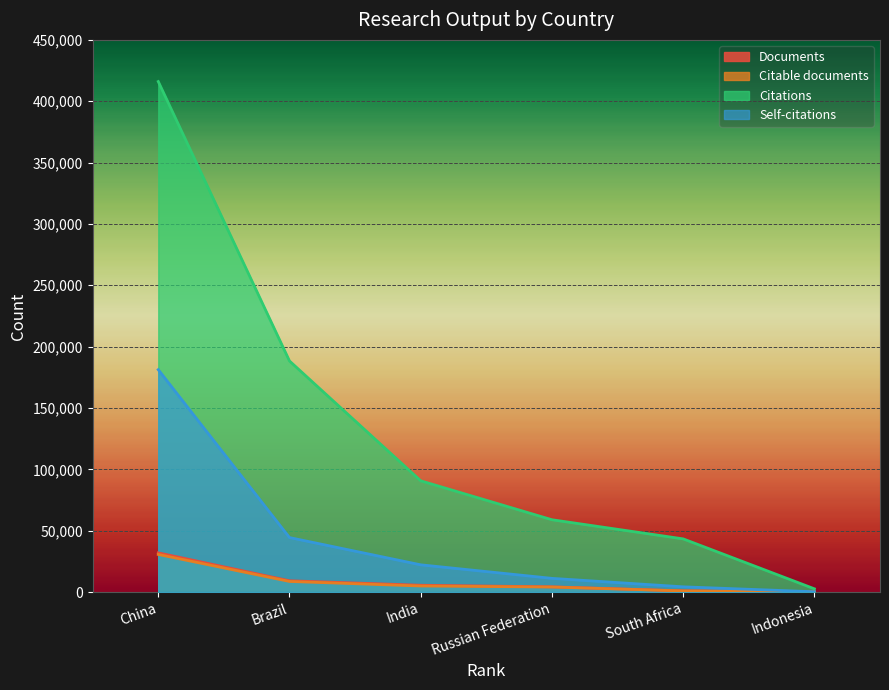

What is the difference between the maximum and second lowest values in the Citable documents series?

29719